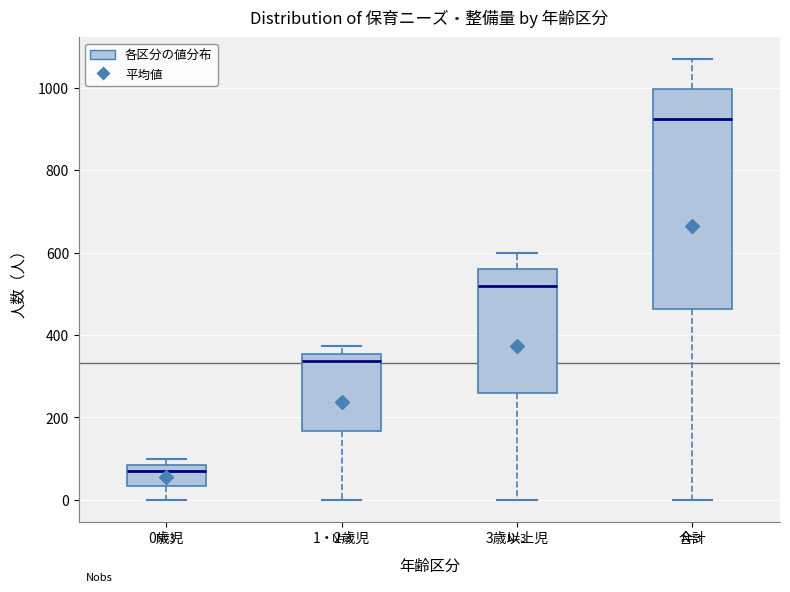

Which box's median line is the lowest?

0歳児